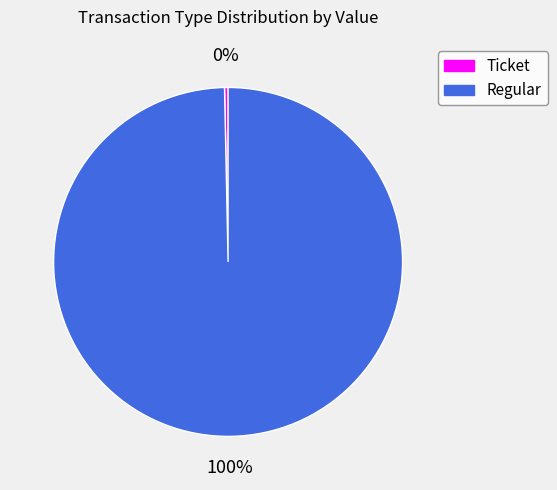

To the nearest percent, what is the average slice percentage?

50%